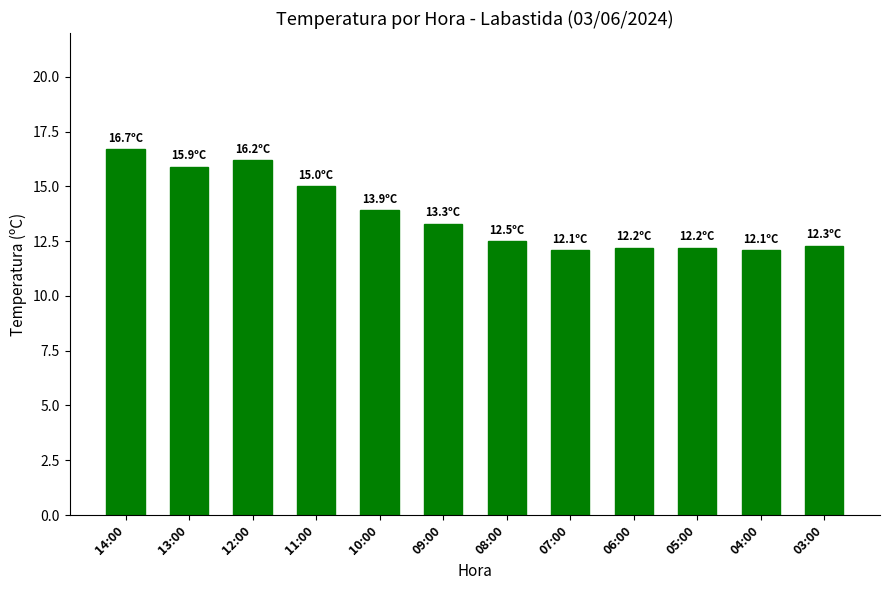

What is the minimum value shown in the chart?

12.1